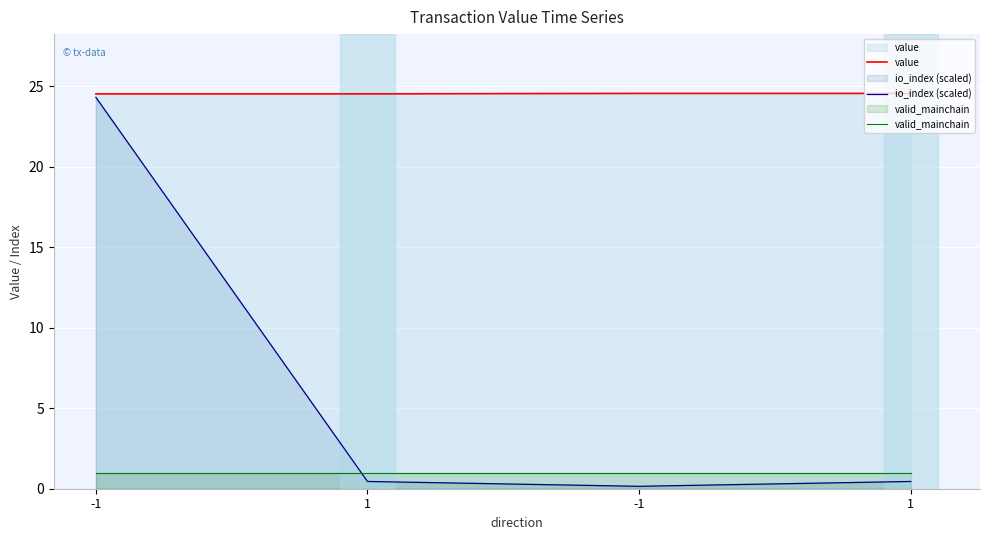

True or false: value and io_index (scaled) cross at least once.

False